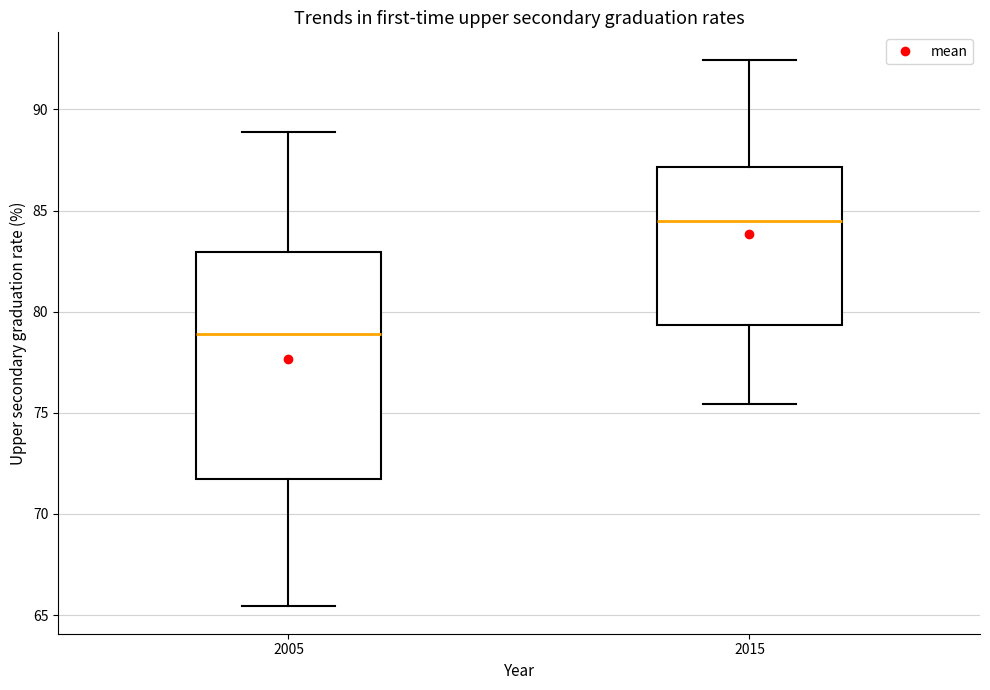

Which box's median line is the highest?

2015